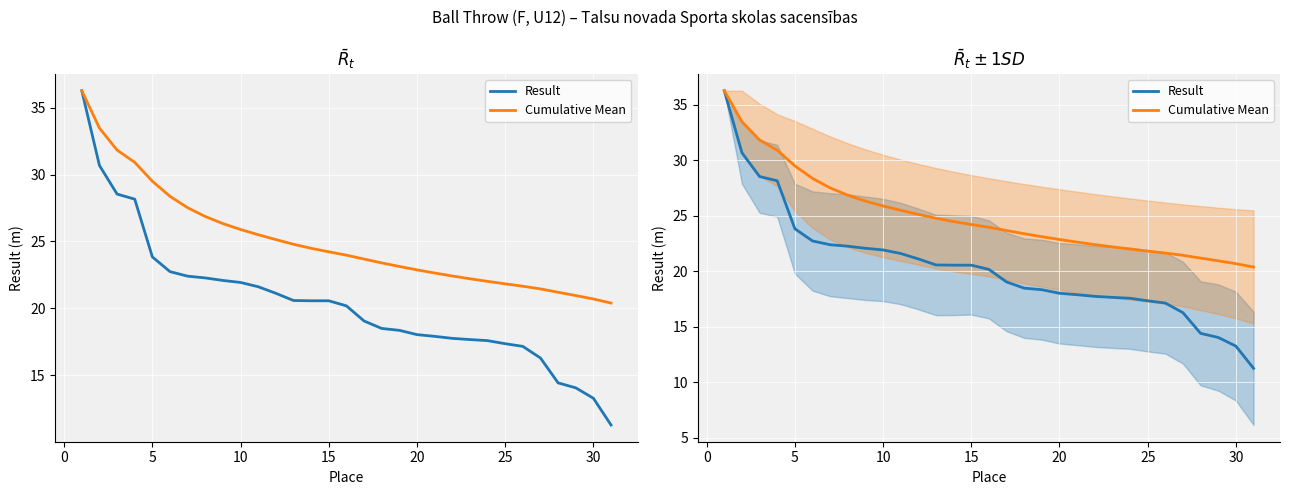

The Cumulative Mean series shows 35.1 at 15. True or false?

False